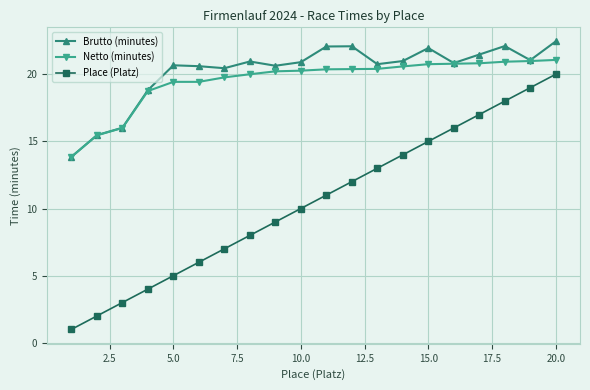

How many series are shown in this chart?

3